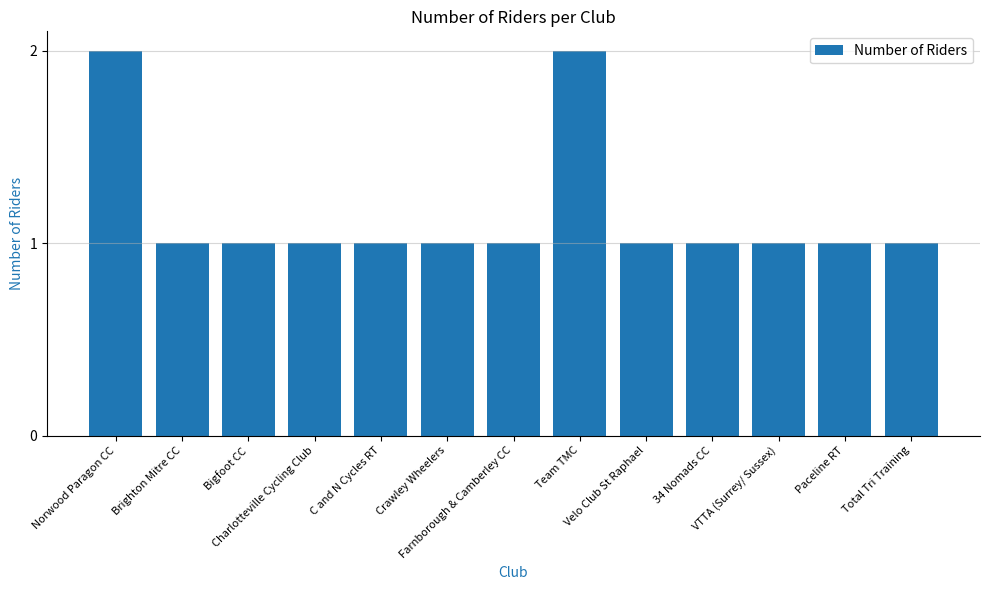

What position from the left is Total Tri Training?

13